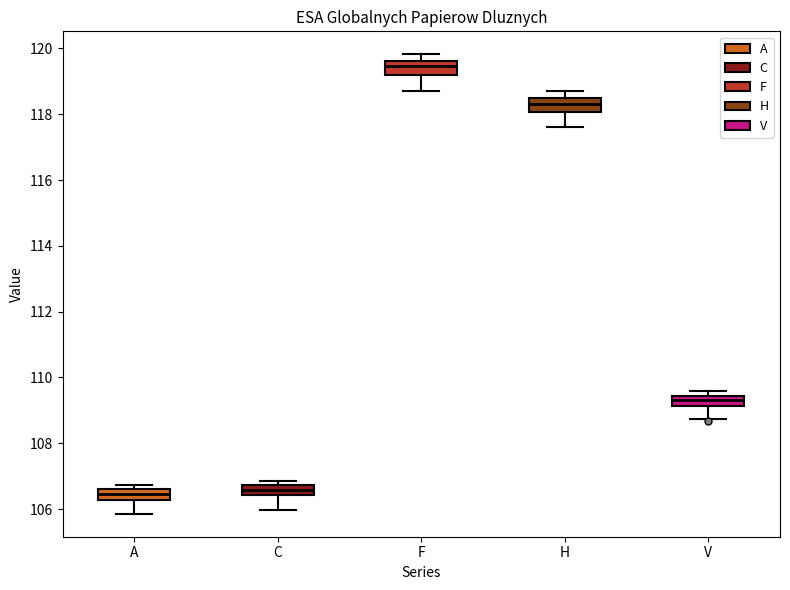

Where is the lower edge of the box for H on the y-axis? The values are not printed on the chart, so give them approximately, as read against the axis.

118.0